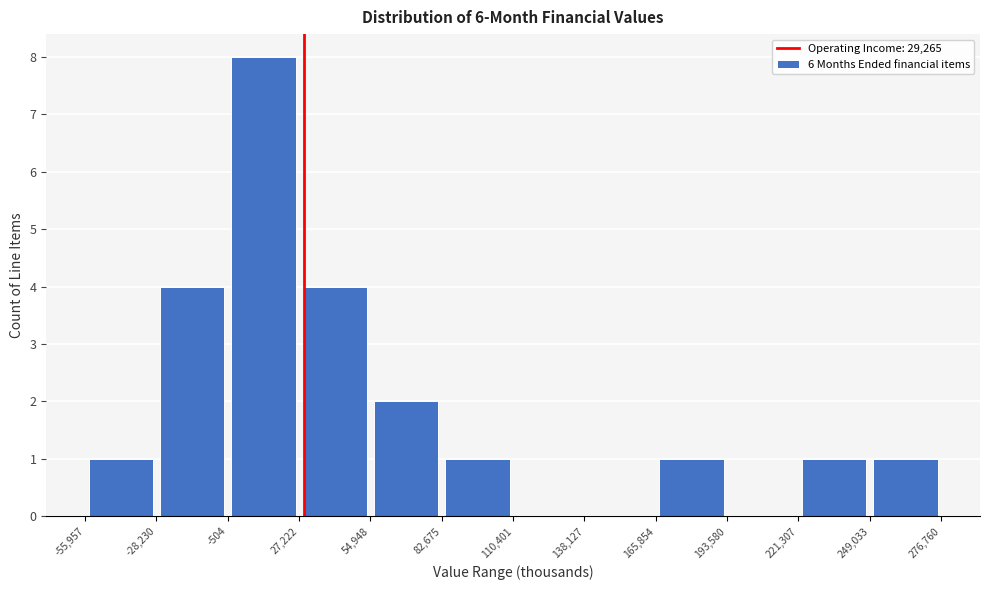

Reading left to right, list every bar in this chart as the range it spans on the x-axis followed by its height. The values are not printed on the chart, so give them approximately, as read against the axis.

-55,957 to -28,230: 1
-28,230 to -504: 4
-504 to 27,222: 8
27,222 to 54,948: 4
54,948 to 82,675: 2
82,675 to 110,401: 1
110,401 to 138,127: 0
138,127 to 165,854: 0
165,854 to 193,580: 1
193,580 to 221,307: 0
221,307 to 249,033: 1
249,033 to 276,760: 1